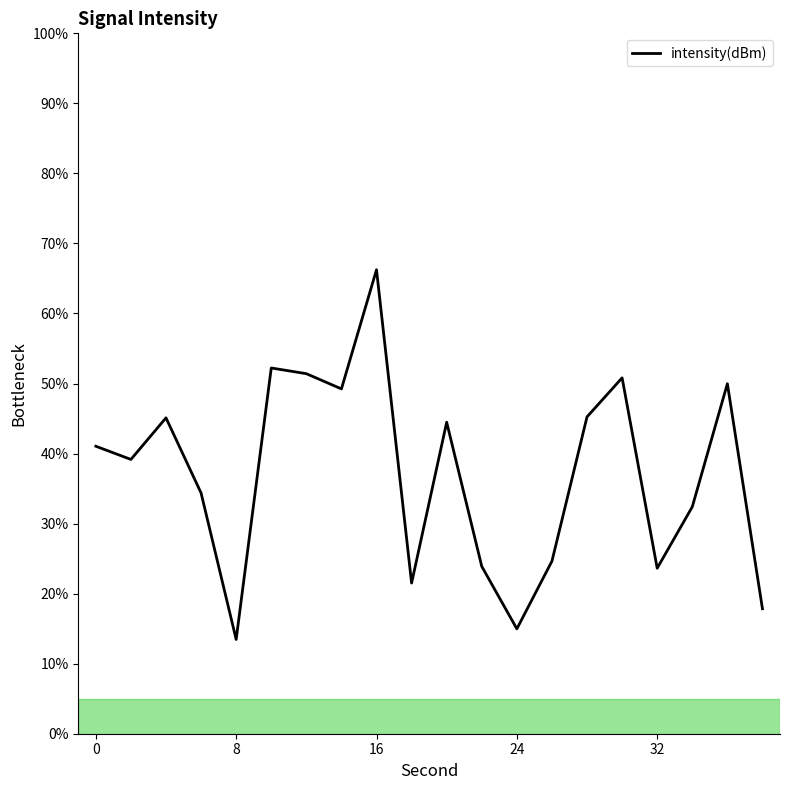

How many values exceed 41?

10